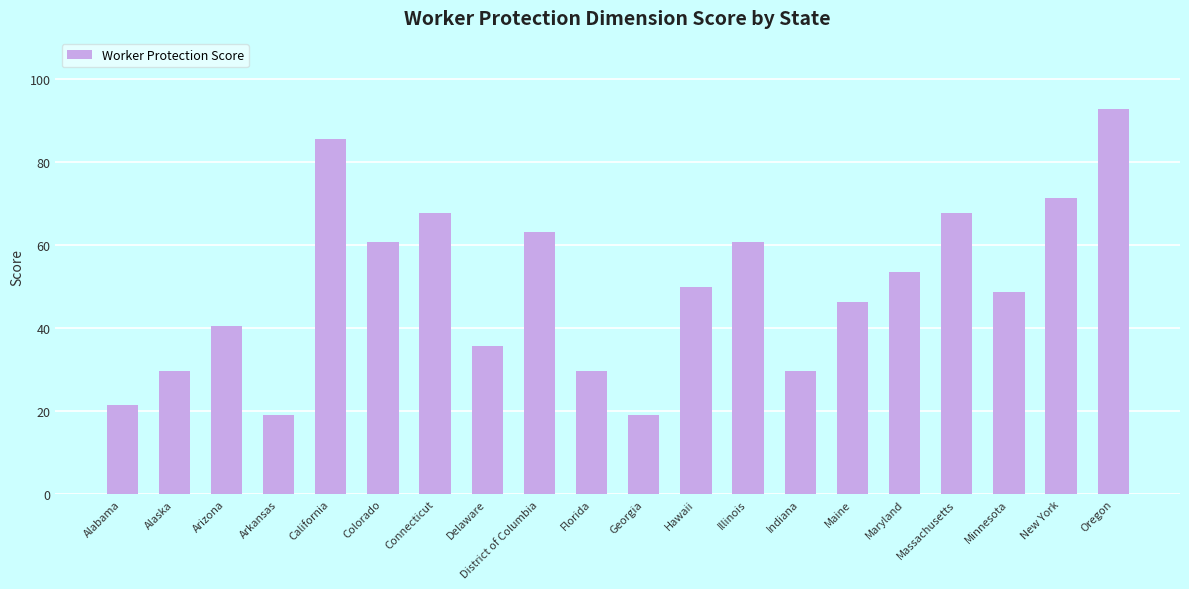

At which label is the value closest to 55?

Maryland